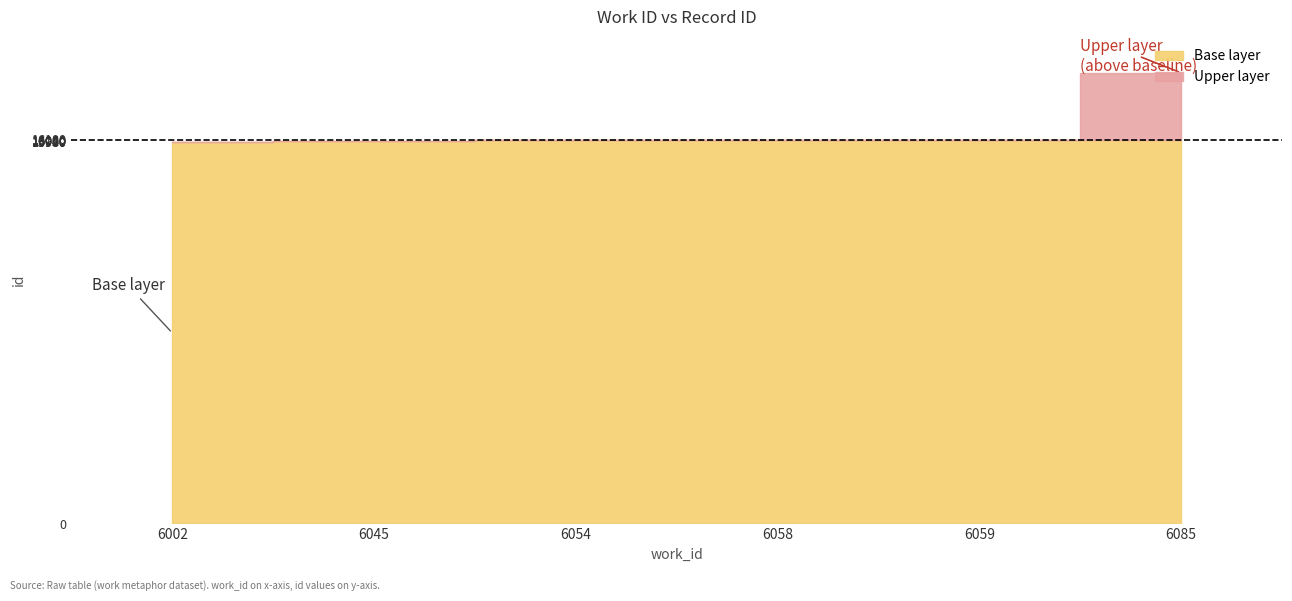

What is the value of the 6th point from the left?

18870